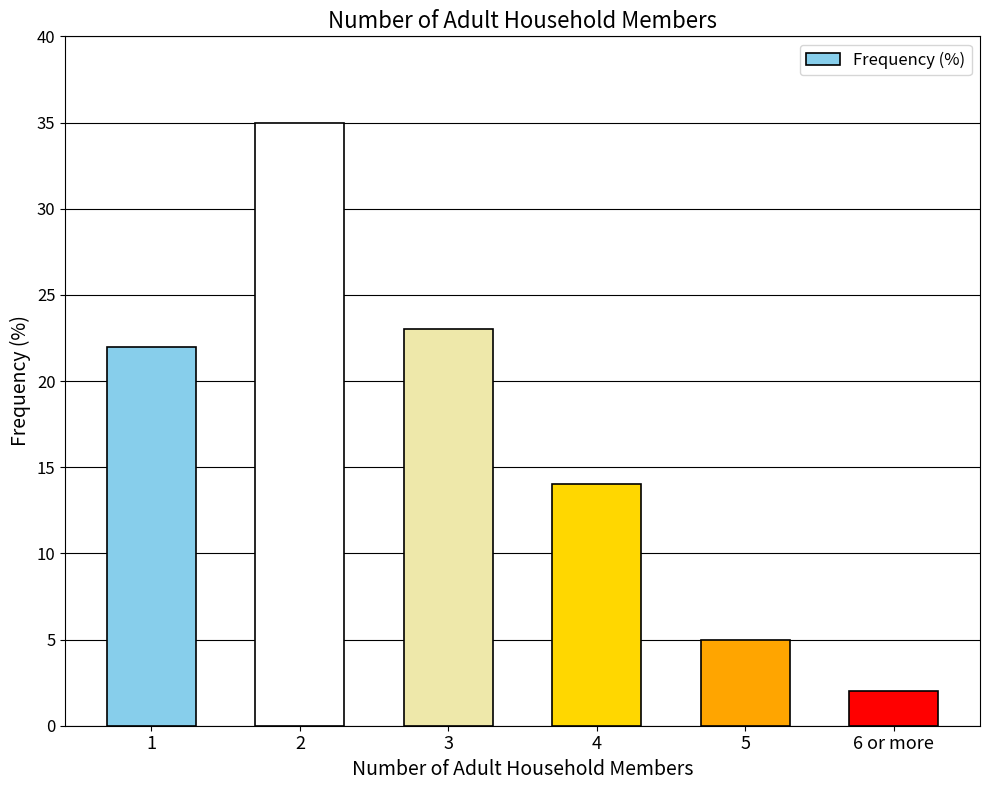

The chart shows a value of 15 at 3. True or false?

False